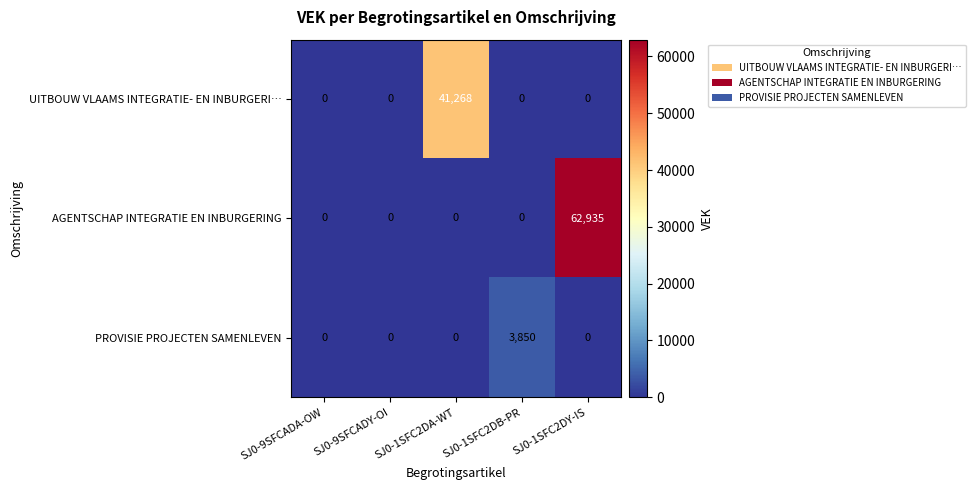

True or false: AGENTSCHAP INTEGRATIE EN INBURGERING has a value of 62935 at SJ0-1SFC2DY-IS.

True